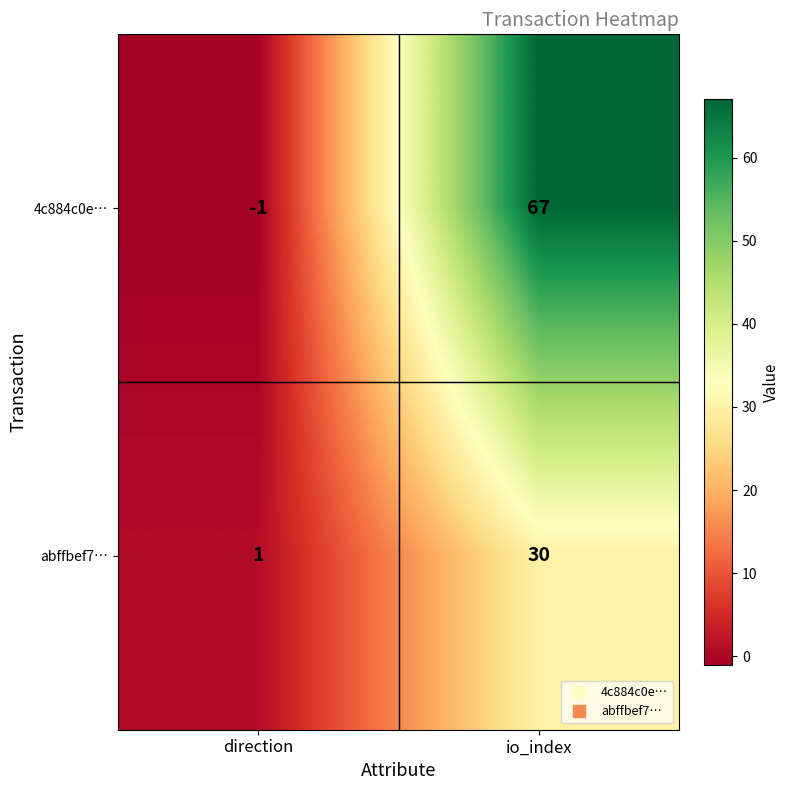

List the series in order of their peak value, highest first.

4c884c0e…, abffbef7…